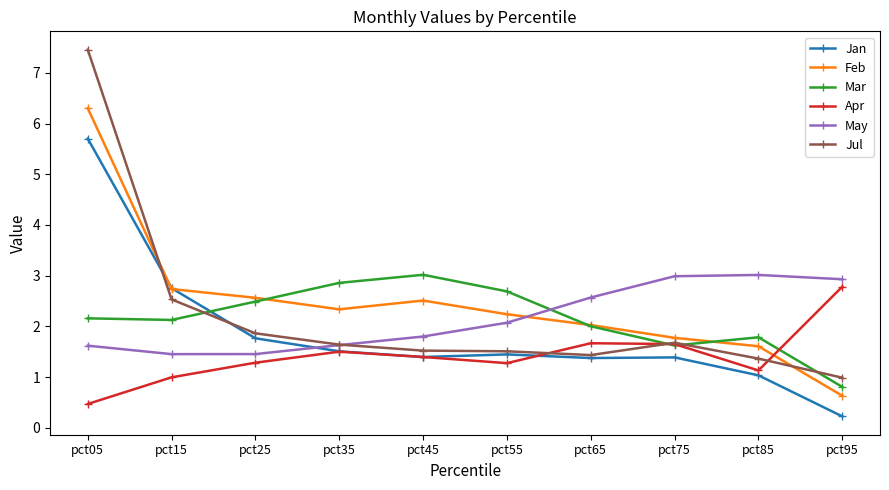

The May series shows 3.0 at pct75. True or false?

True